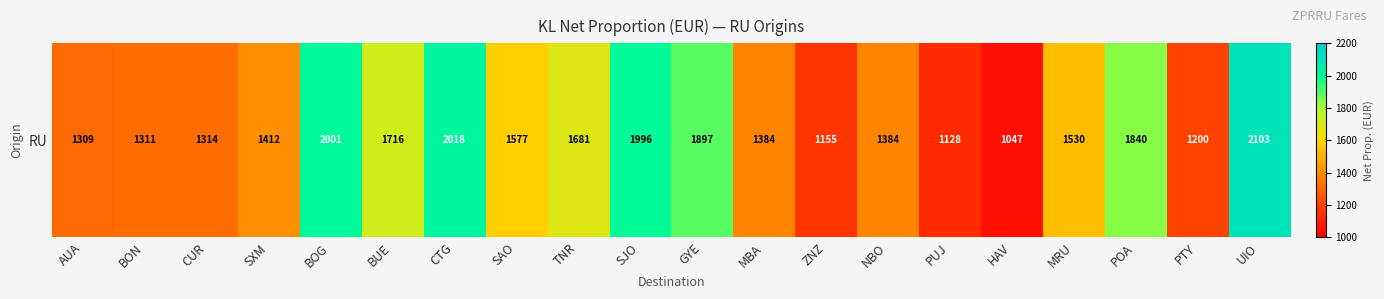

What is the greatest value displayed?

2103